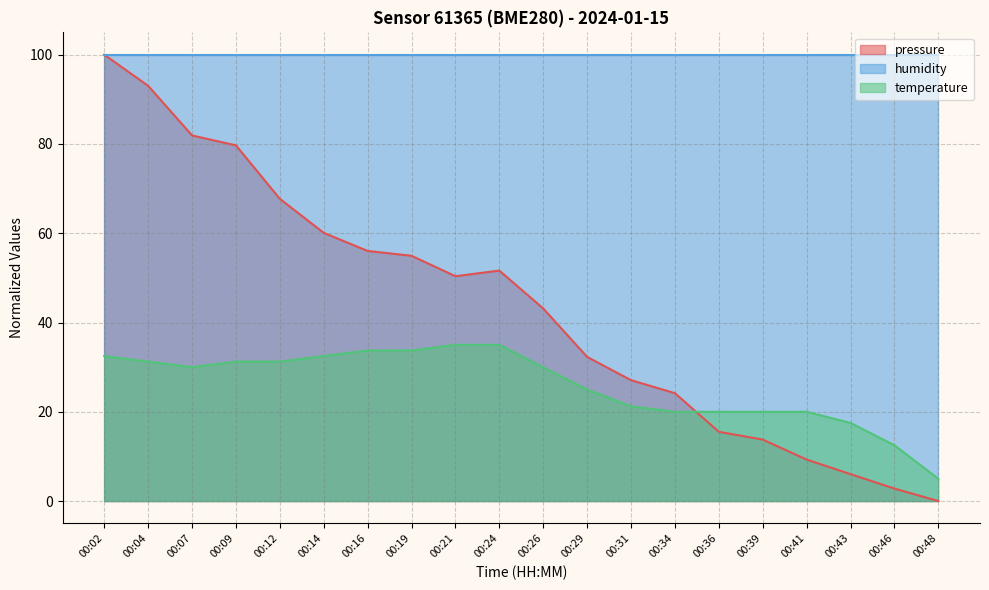

At which label does pressure reach its minimum?

00:48